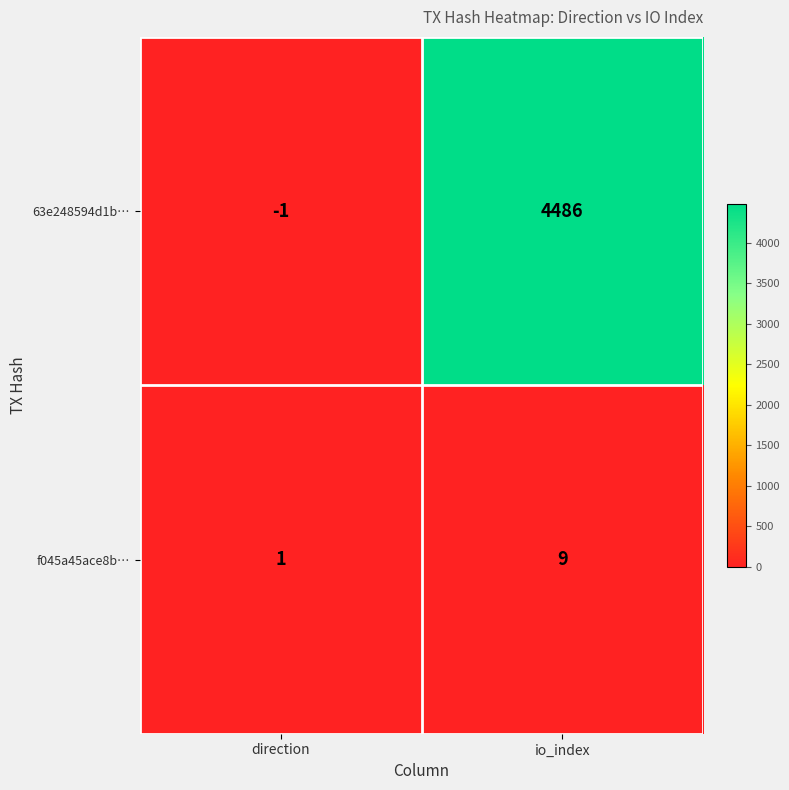

Which series has the largest range (max minus min)?

63e248594d1b…